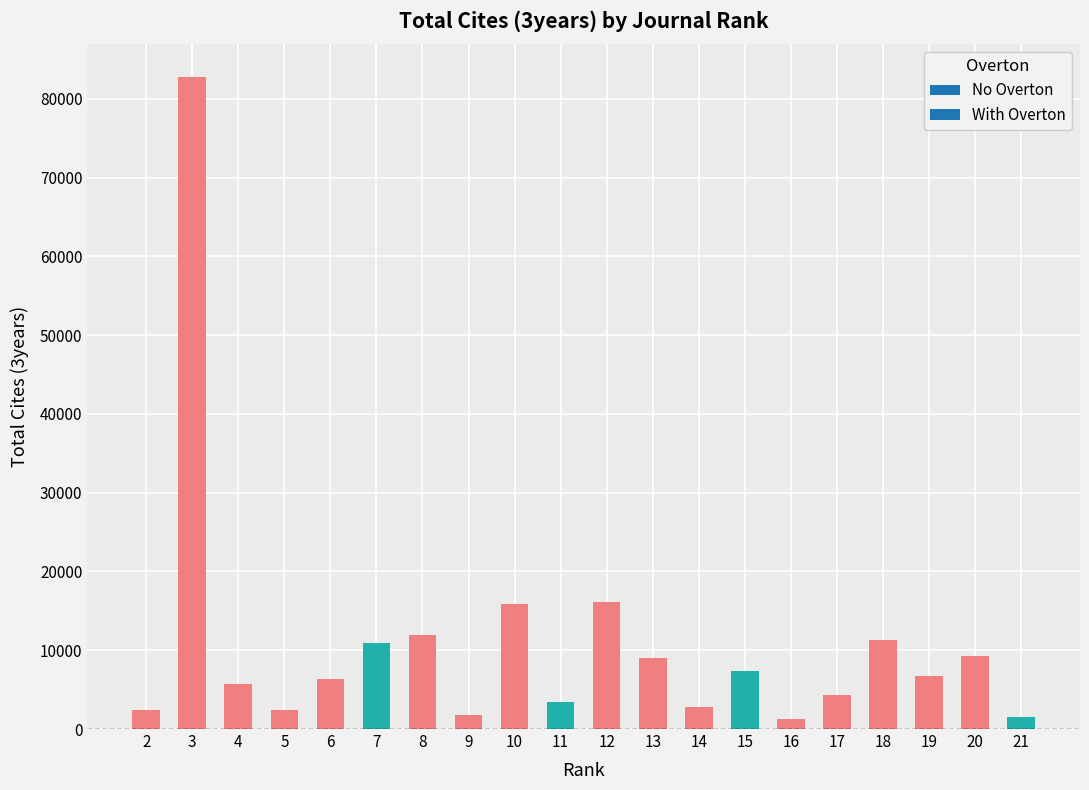

What is the sum of the values at 2 and 11?

5853